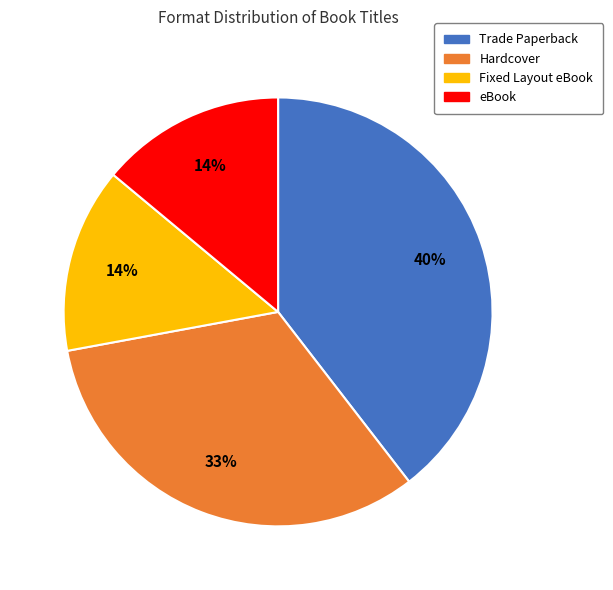

Which slice is the largest?

Trade Paperback